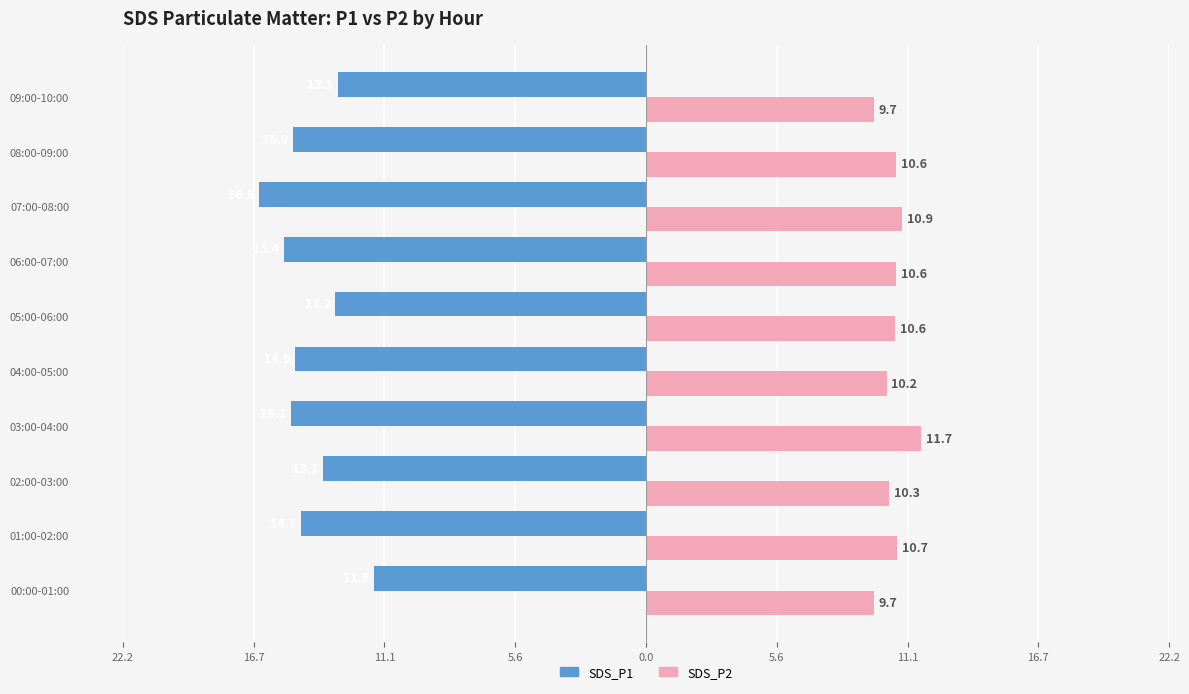

What are all the series names shown in the legend?

SDS_P1, SDS_P2